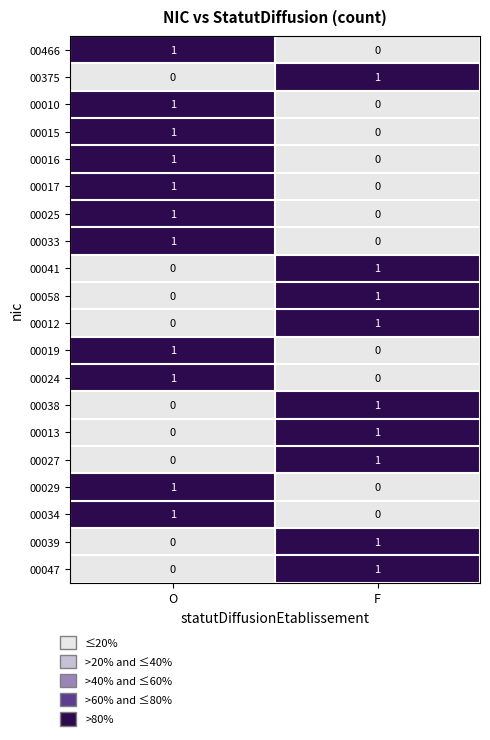

List the labels in order of 00047 value, largest first.

F, O